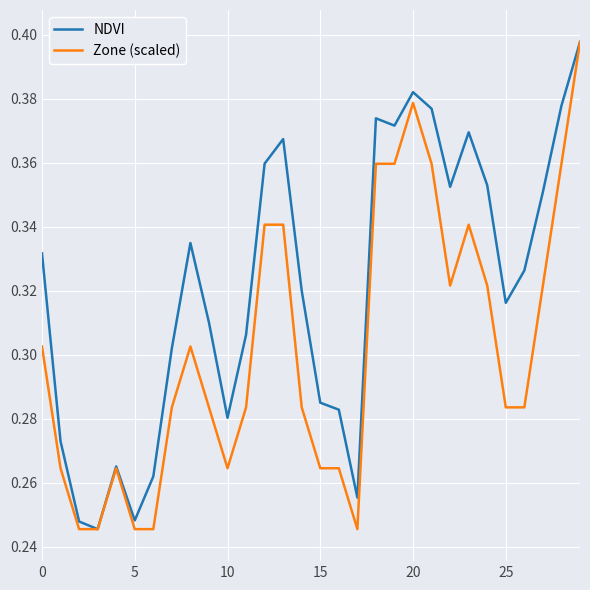

Rank the series by their average value, from highest to lowest.

NDVI, Zone (scaled)